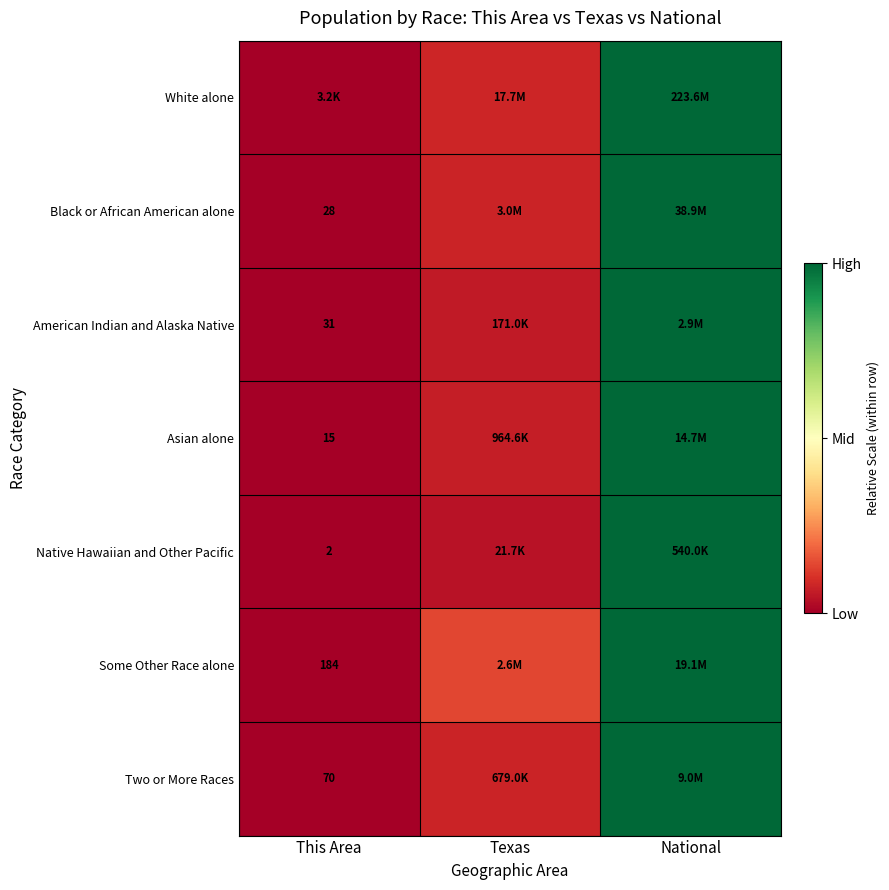

At which category does the chart reach its peak across all series?

National